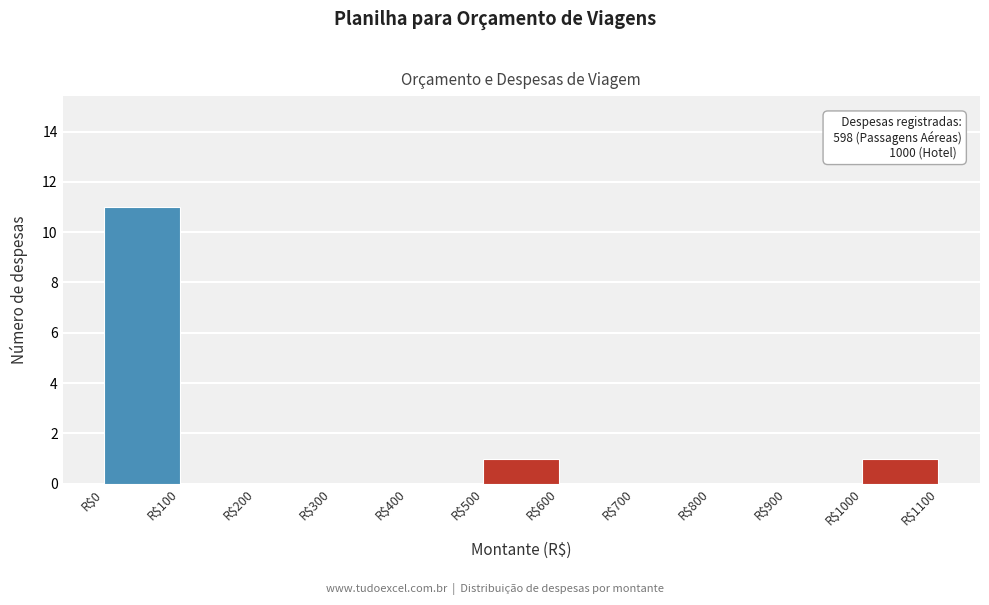

Which range on the x-axis has the tallest bar?

0 to 100